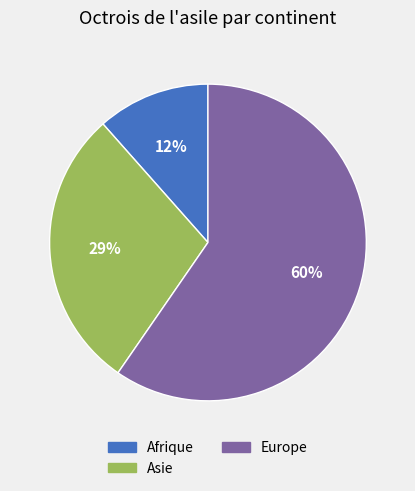

To the nearest percent, what is the average slice percentage?

33%